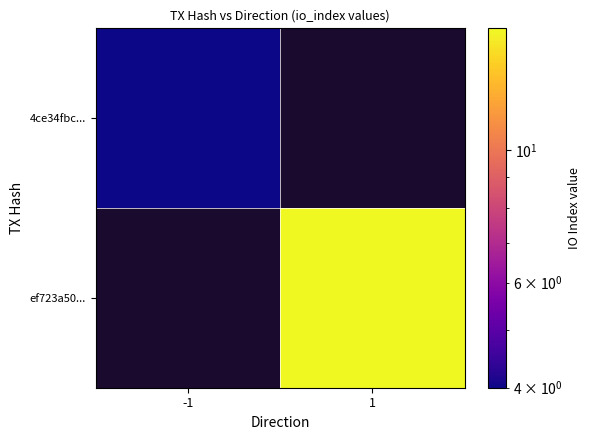

List the labels in order of 4ce34fbc... value, smallest first.

-1, 1